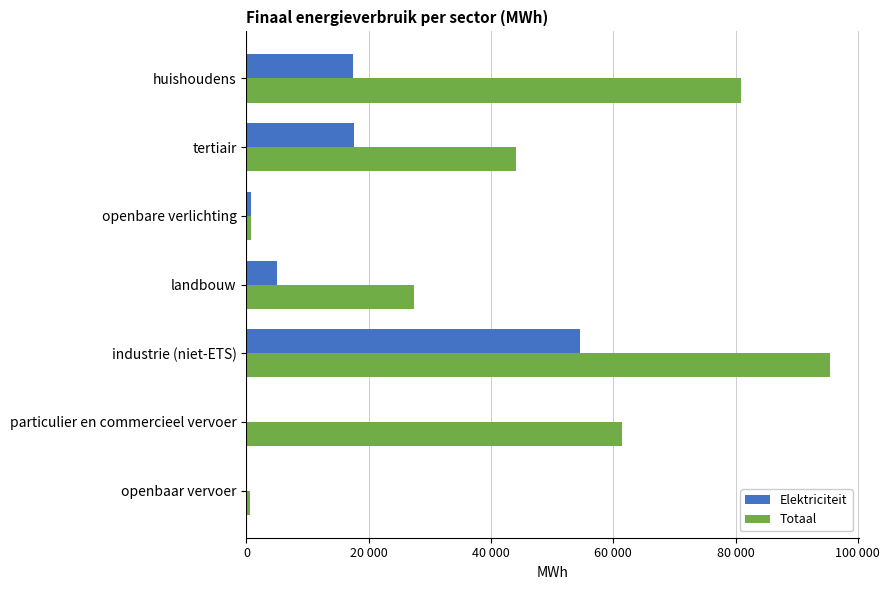

What is the value of the Totaal bar at the 7th from the left?

516.6